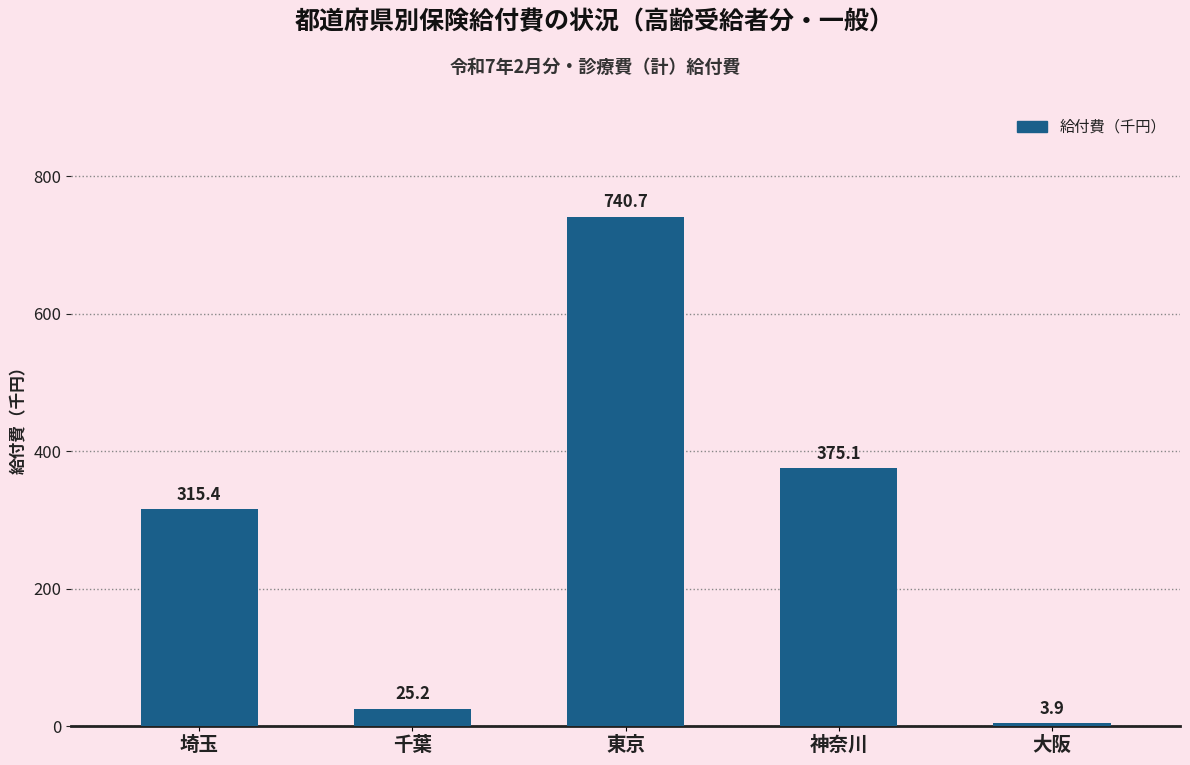

What is the ratio of the value at 東京 to the value at 神奈川?

2.0